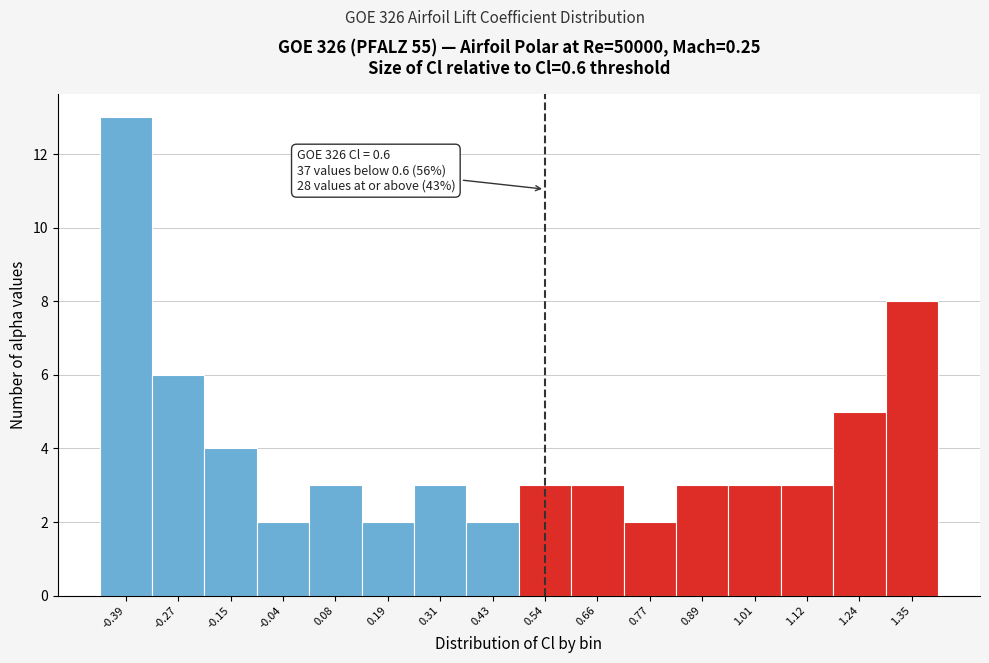

Reading left to right, transcribe all the data shown in this chart.

-0.39=13	-0.27=6	-0.15=4	-0.04=2	0.08=3	0.19=2	0.31=3	0.43=2	0.54=3	0.66=3	0.77=2	0.89=3	1.01=3	1.12=3	1.24=5	1.35=8